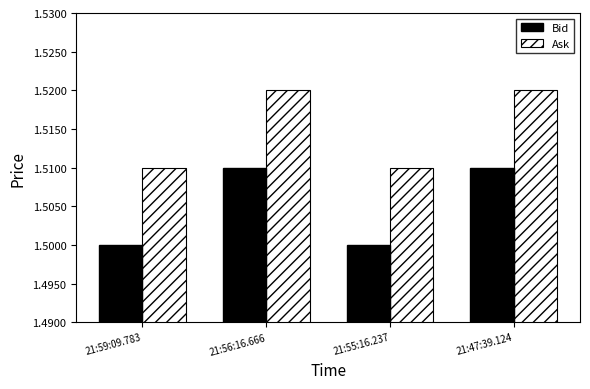

Count the number of categories in the chart.

4